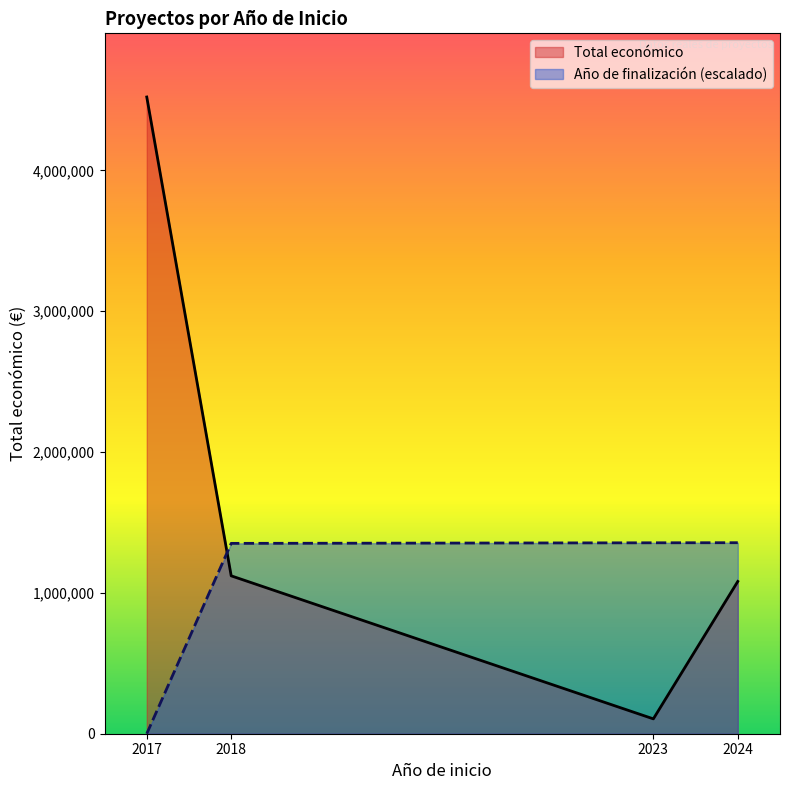

Which series has the largest range (max minus min)?

Total económico